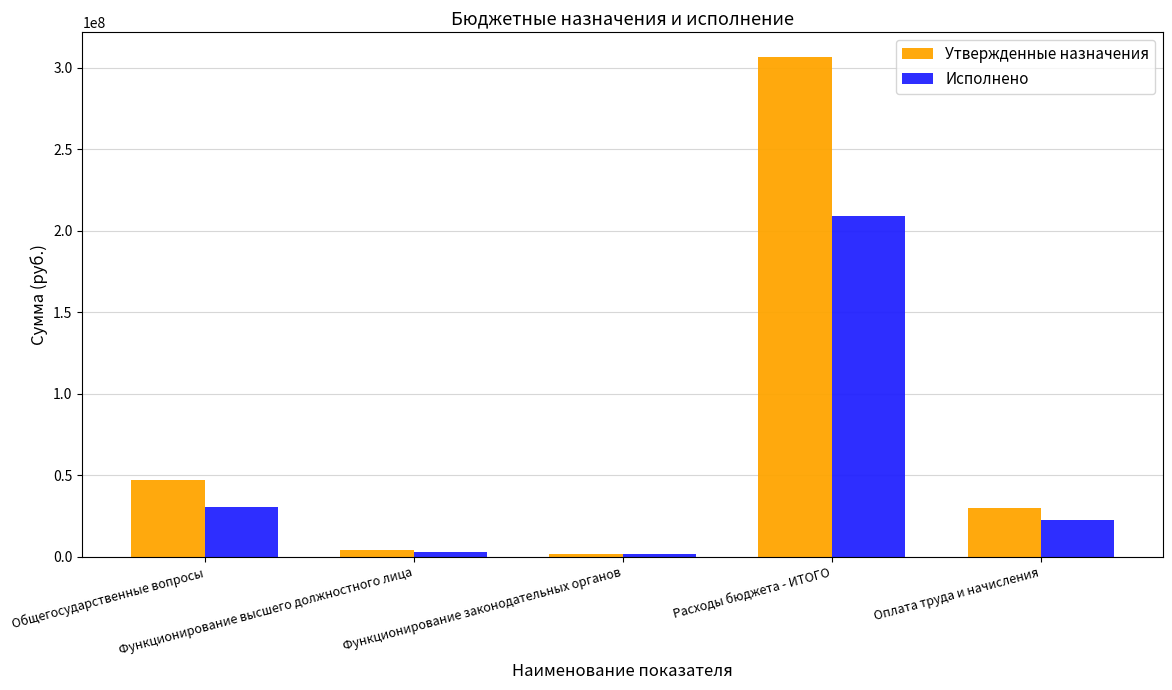

Does the chart contain any negative values?

No